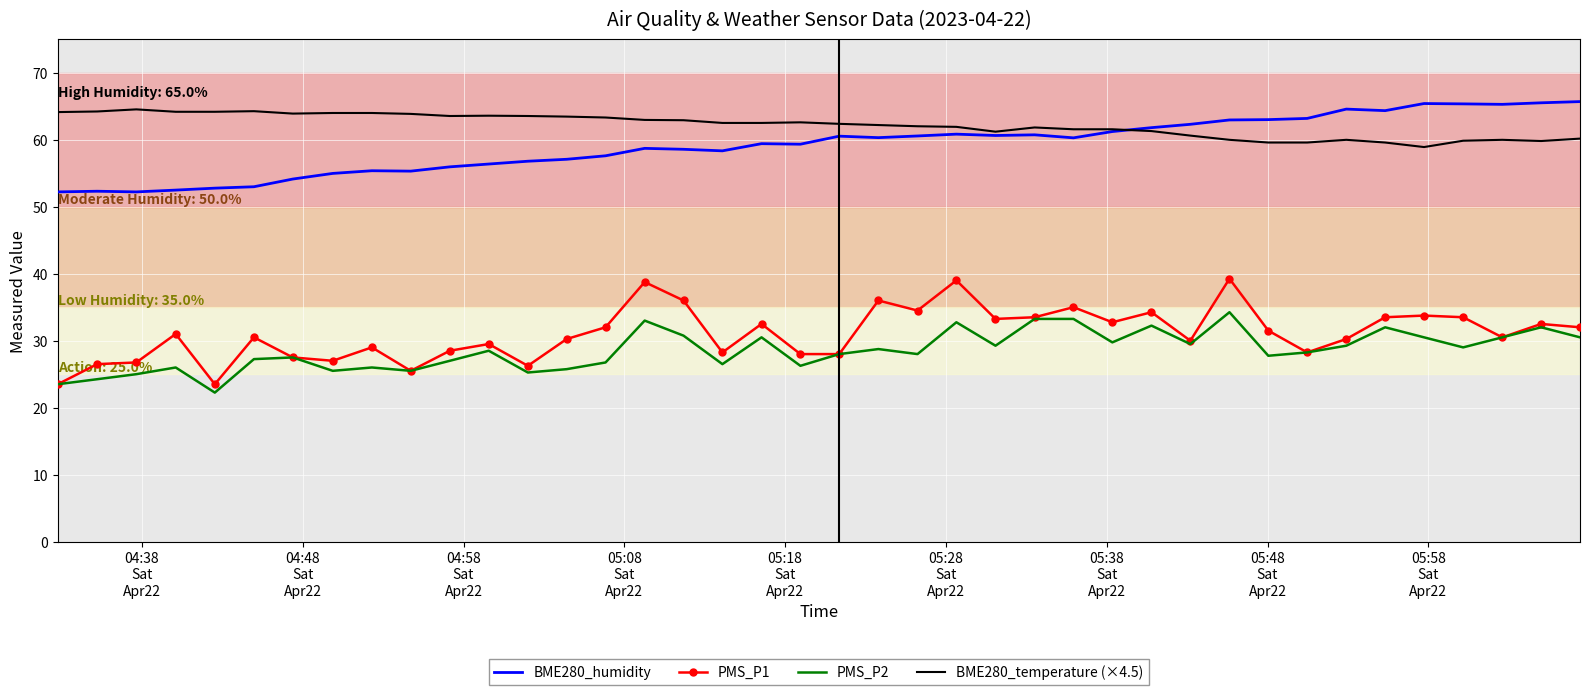

What is the highest value of the BME280_temperature (×4.5) series?

64.5